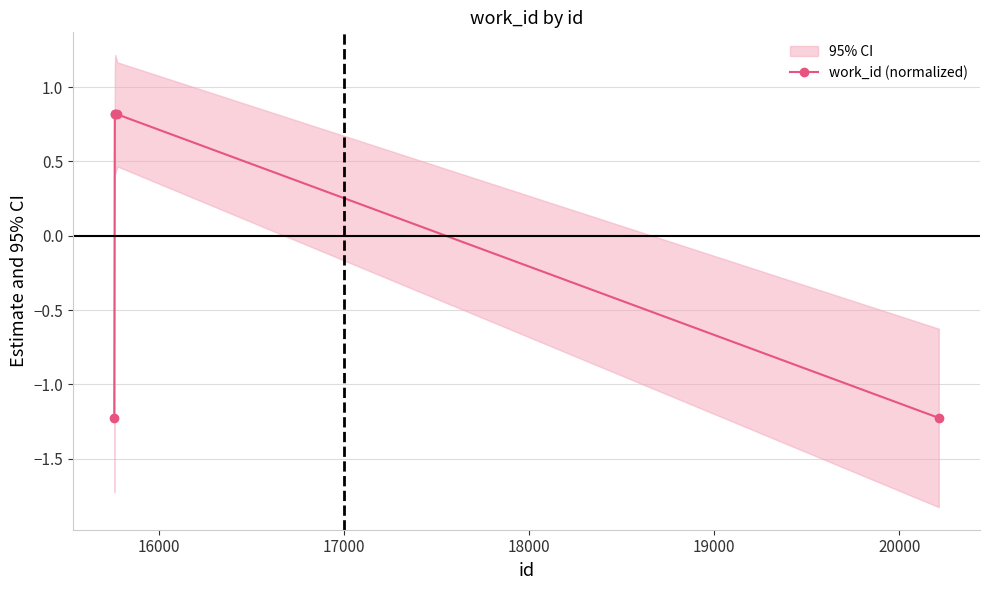

Is this an area chart (filled region under the line)?

No